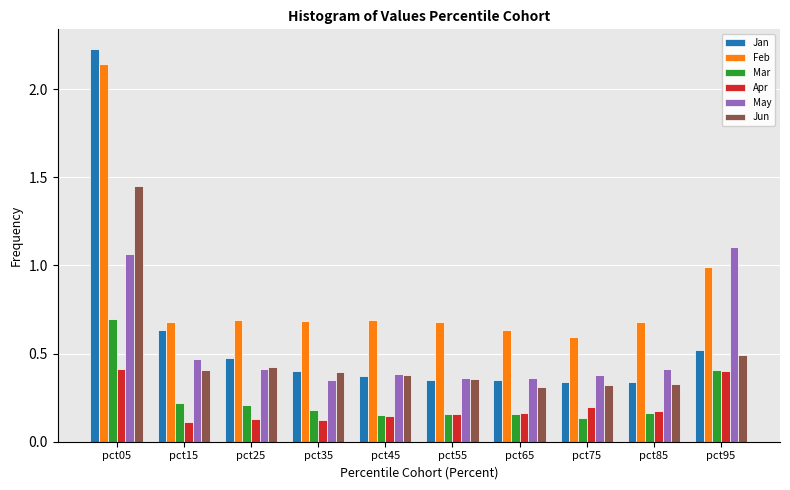

Is it true that Jan equals 0.3 at pct65?

True